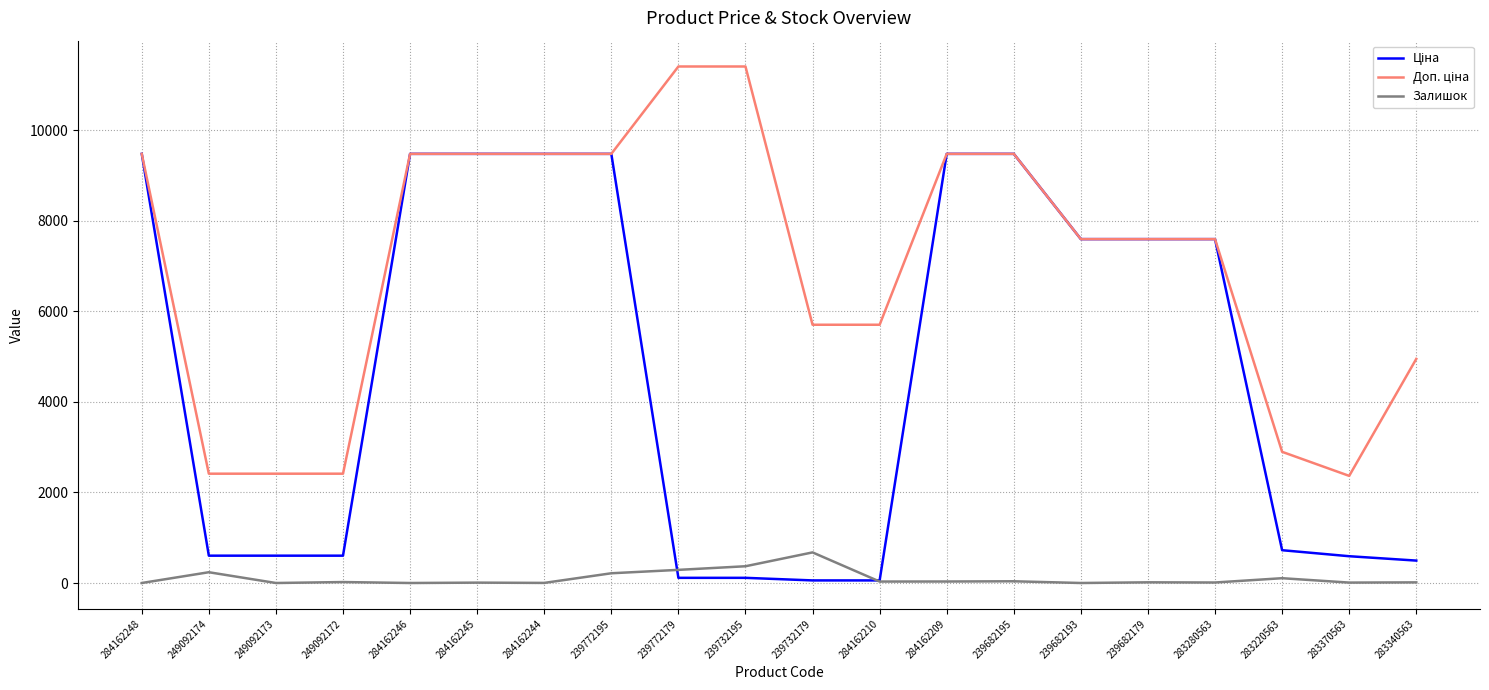

What is the total value across all series at 284162246?

18960.1